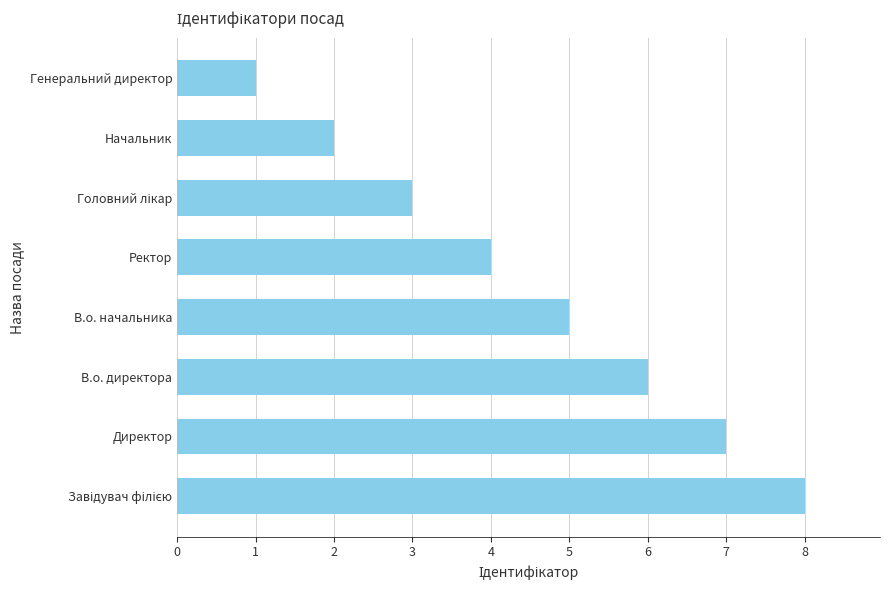

Is it true that the value at В.о. начальника is 5?

True